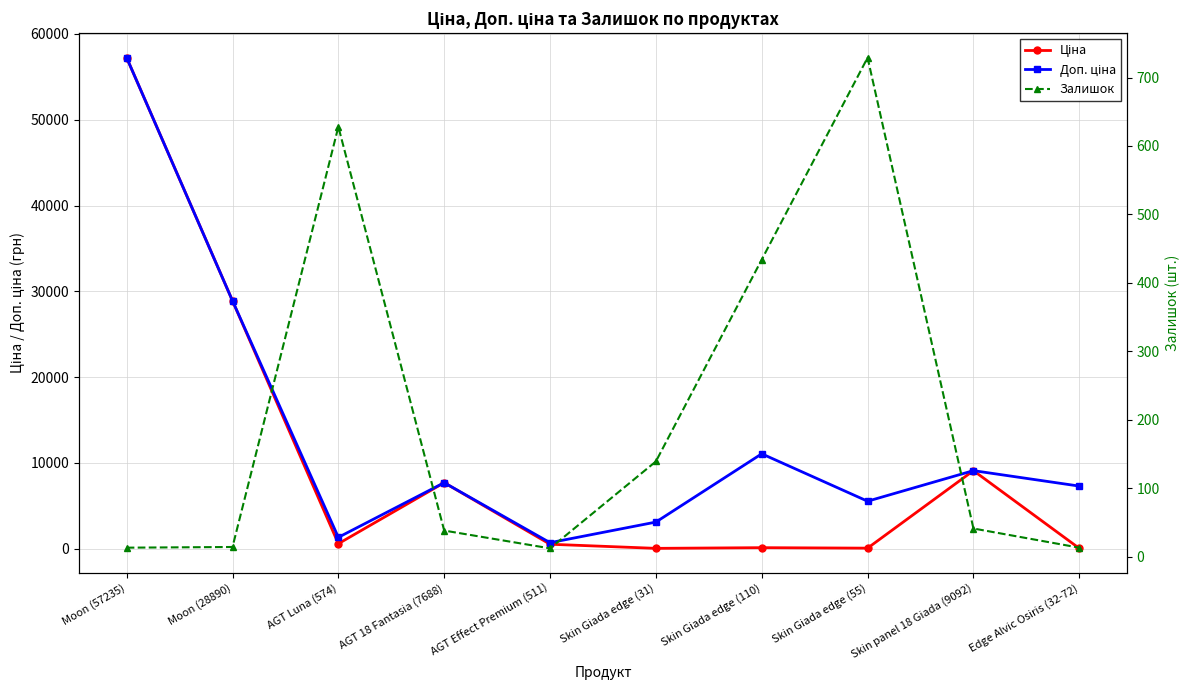

Which series changed the most between AGT Luna (574) and AGT Effect Premium (511)?

Доп. ціна